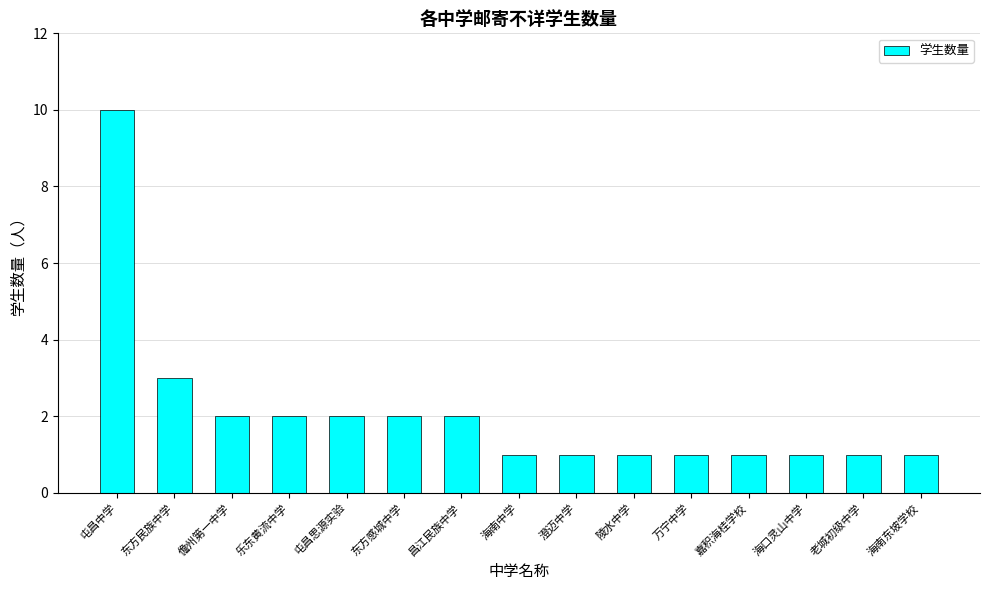

What is the average value?

2